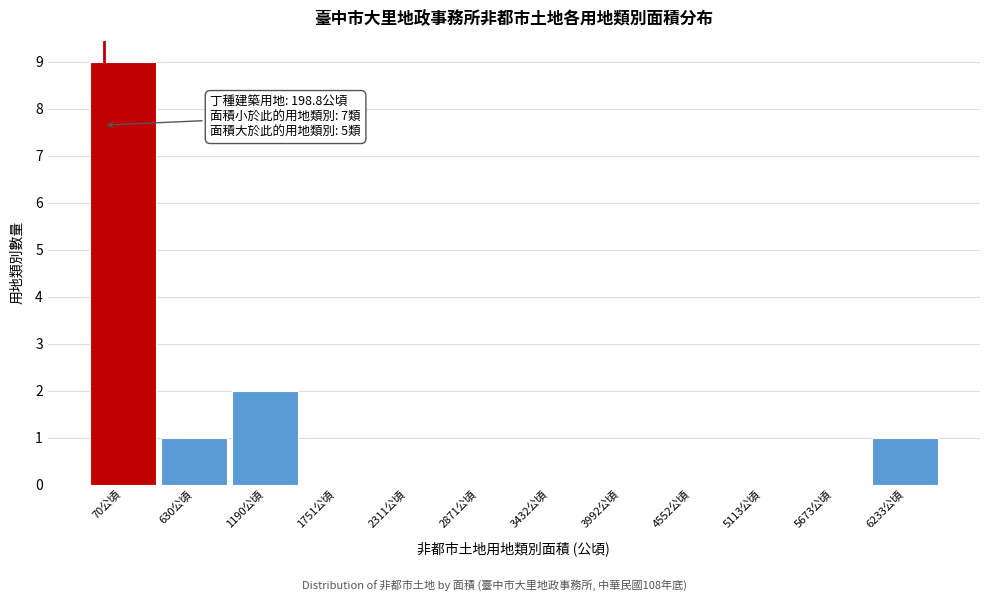

Reading right to left, list all the values displayed in this chart.

6233公頃=1	5673公頃=0	5113公頃=0	4552公頃=0	3992公頃=0	3432公頃=0	2871公頃=0	2311公頃=0	1751公頃=0	1190公頃=2	630公頃=1	70公頃=9